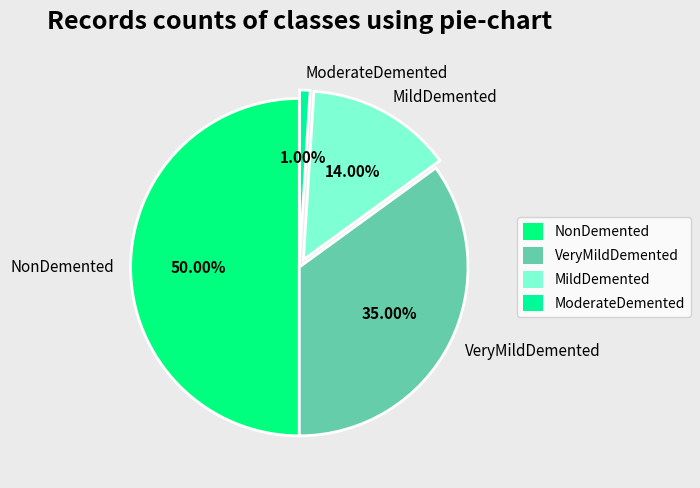

Is ModerateDemented the majority of the pie?

No